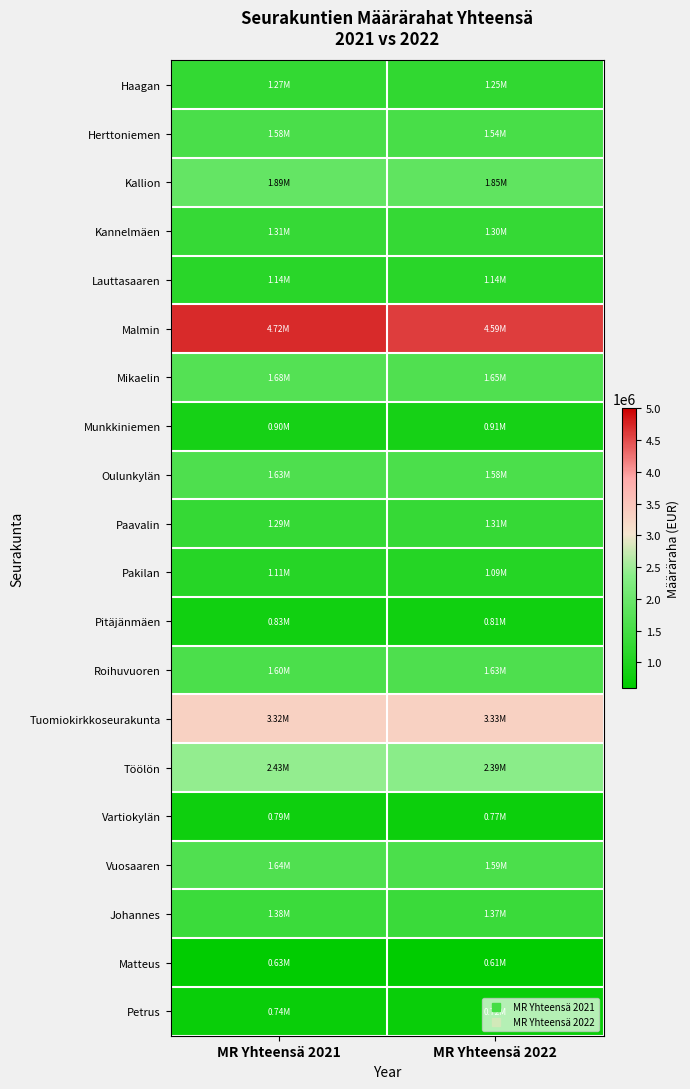

What is the minimum value shown in the chart?

614848.6